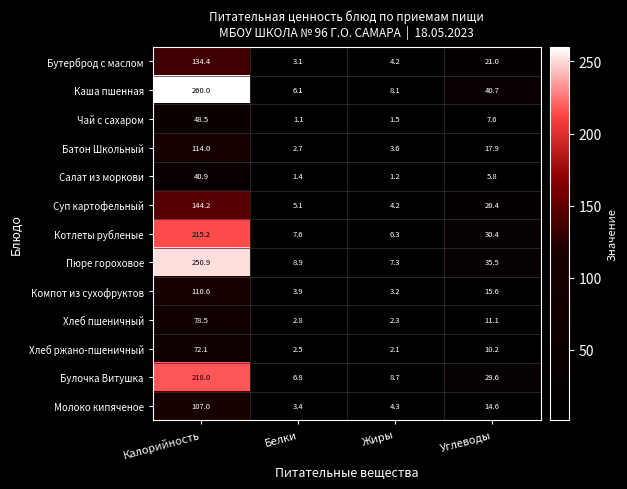

Which series has the largest total across all categories?

Каша пшенная